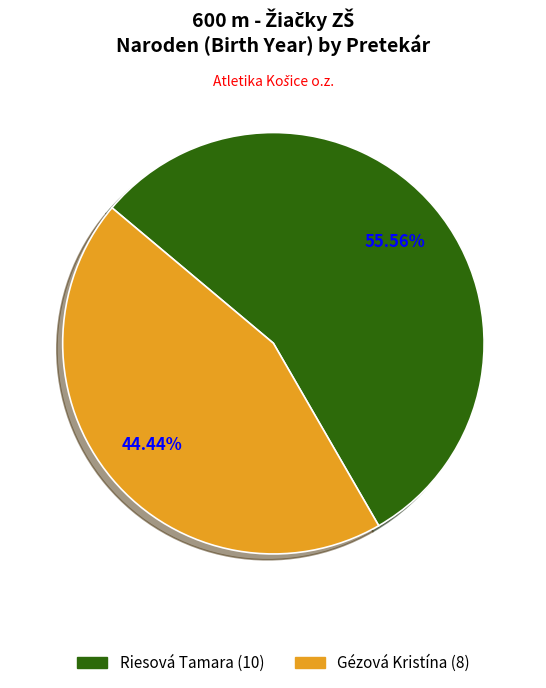

Which slice is the smallest?

Gézová Kristína